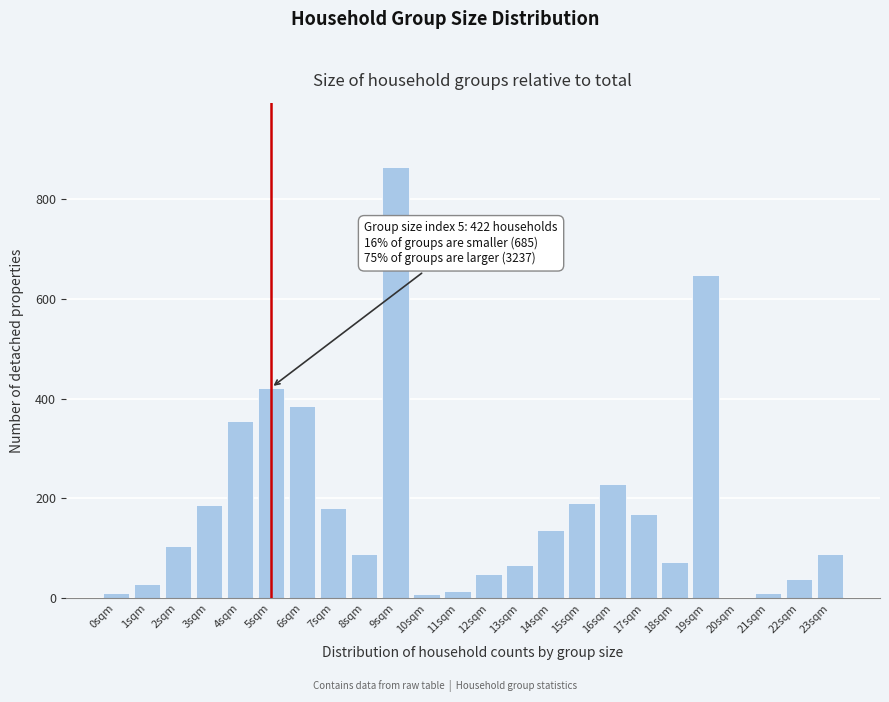

Which has a higher value, 4sqm or 22sqm?

4sqm